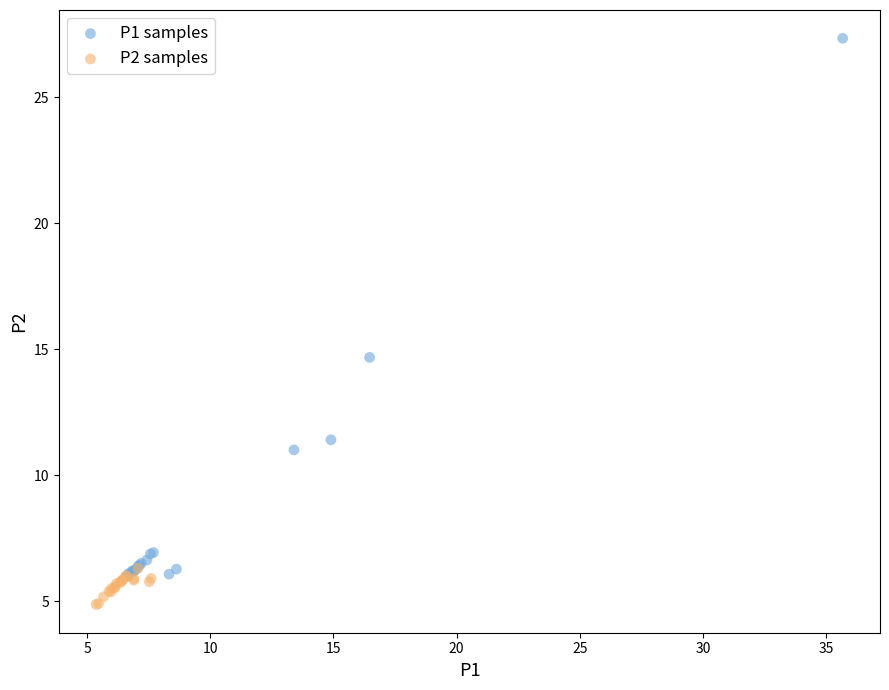

Which series has the widest spread of Y values?

P1 samples